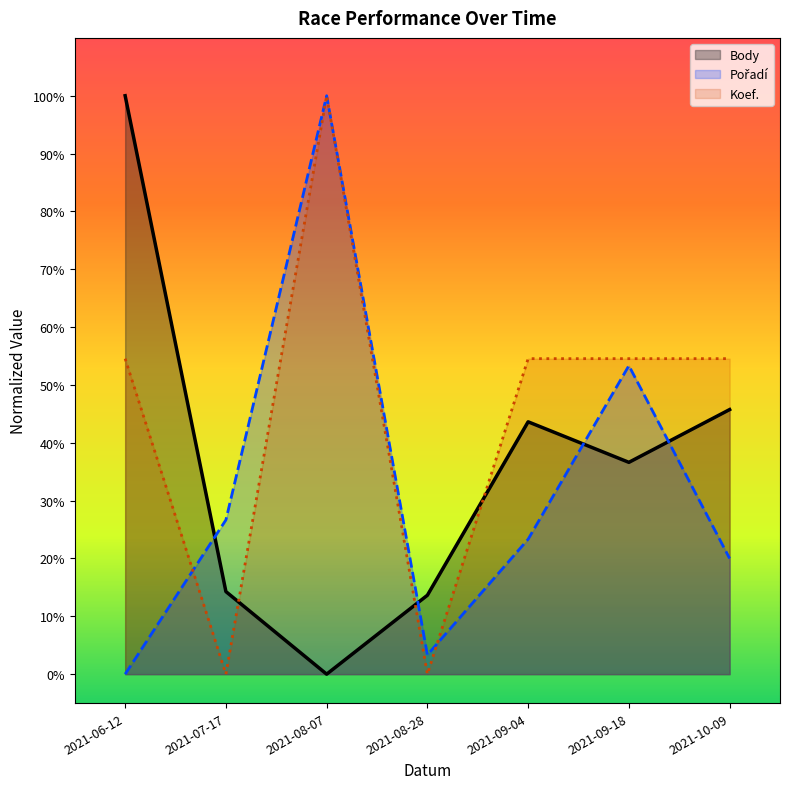

How many positive values does the Pořadí series have?

6